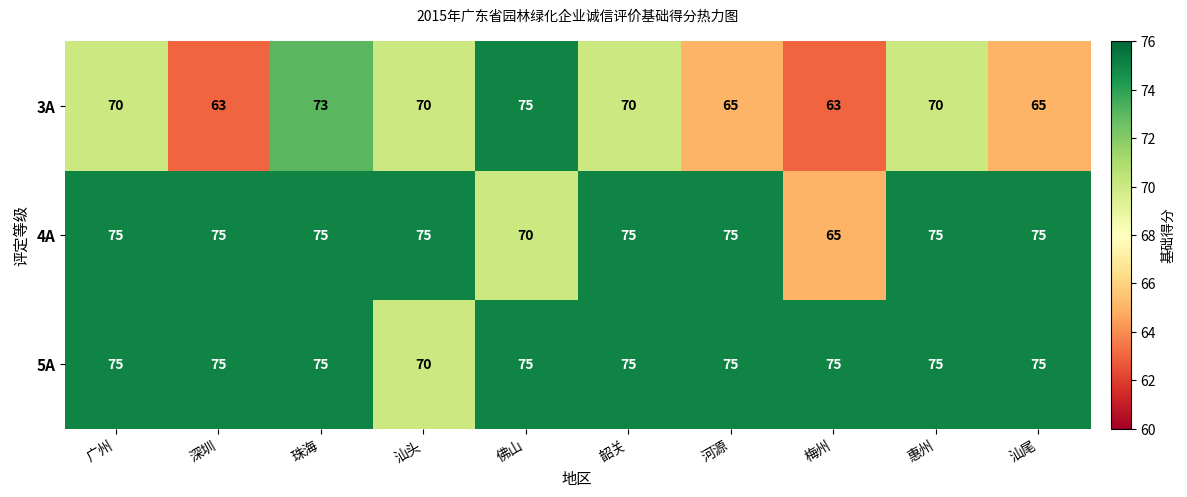

What is the sum of all 3A values?

684